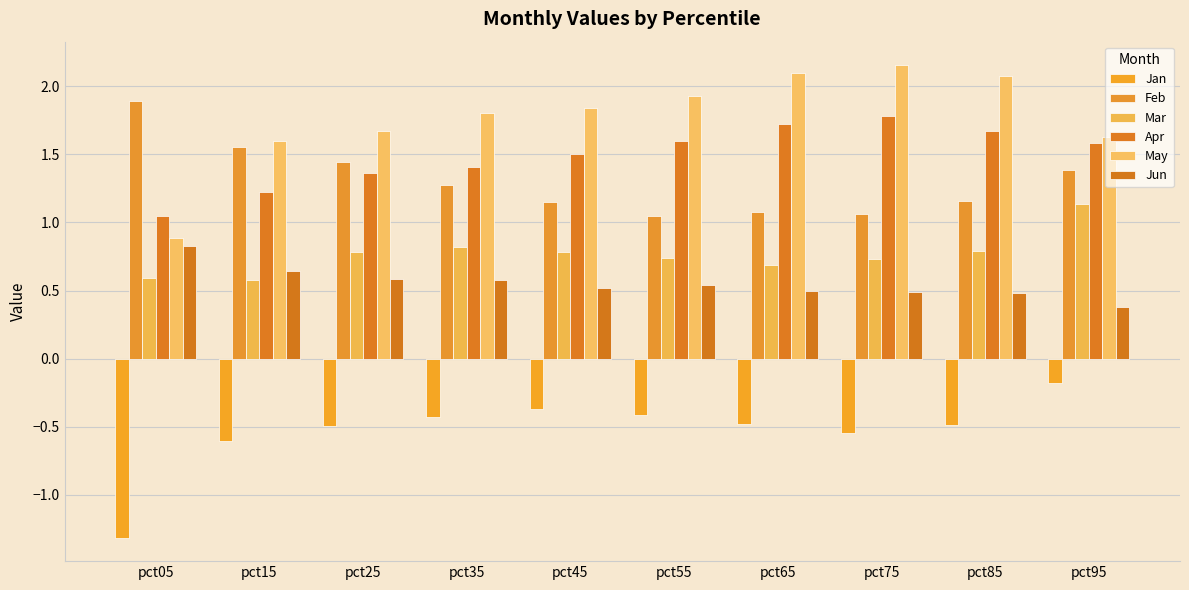

What are all the series names shown in the legend?

Jan, Feb, Mar, Apr, May, Jun